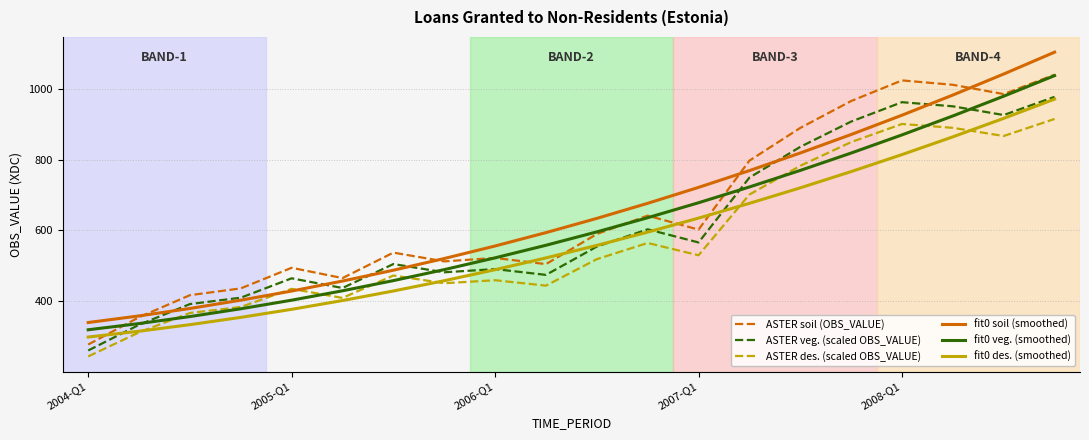

How many lines are shown in the chart?

6